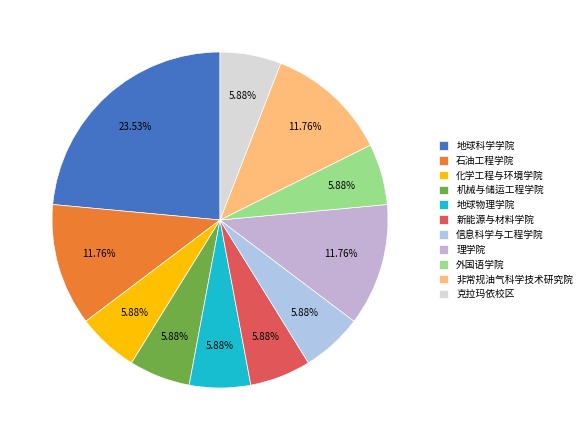

Is it true that 信息科学与工程学院 is 6% of the pie?

True